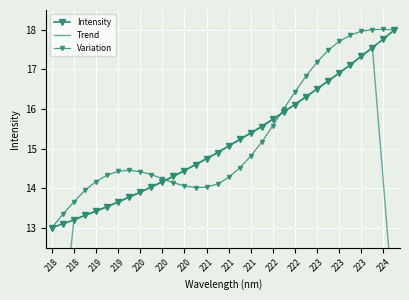

What are all the series names shown in the legend?

Intensity, Trend, Variation